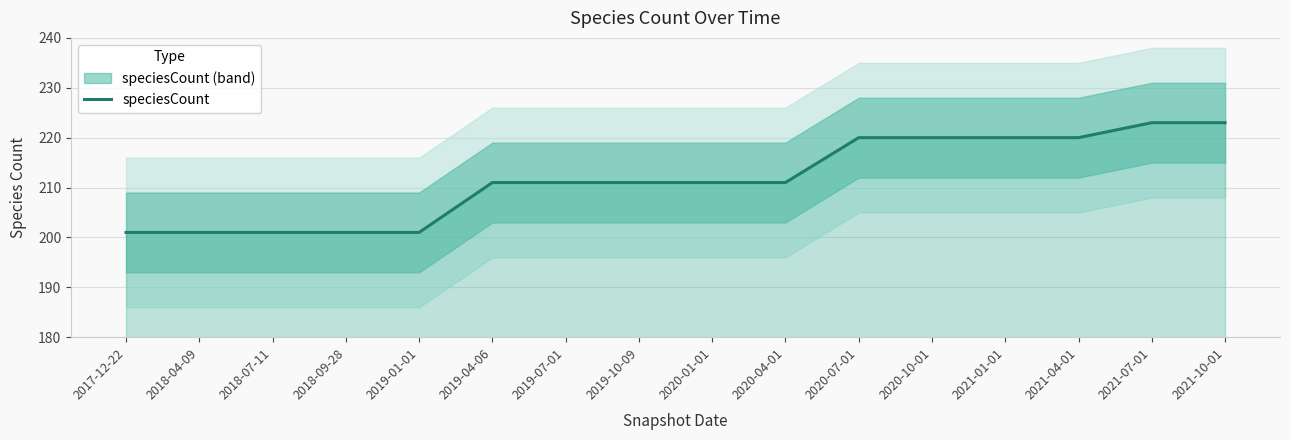

How many data points does each series have?

16